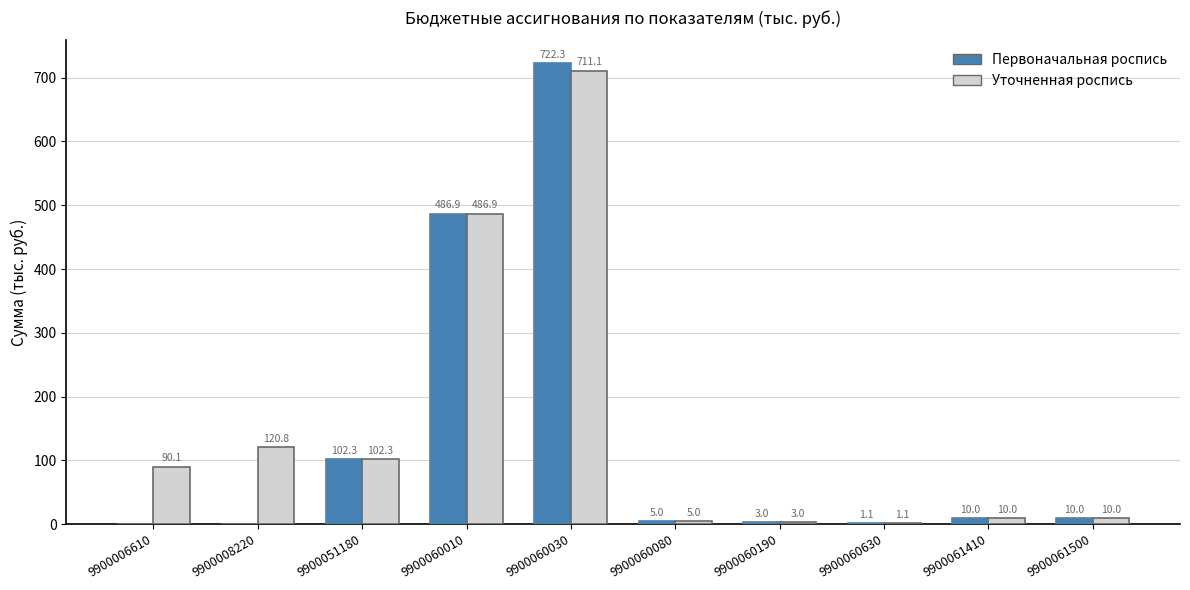

Where does the Уточненная роспись series first go above 90?

9900006610